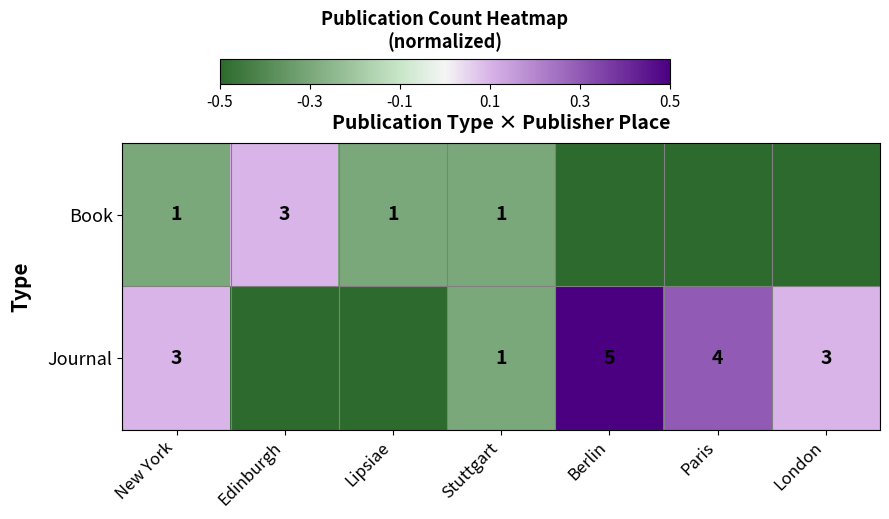

The value of Journal at London is 0.2. True or false?

False